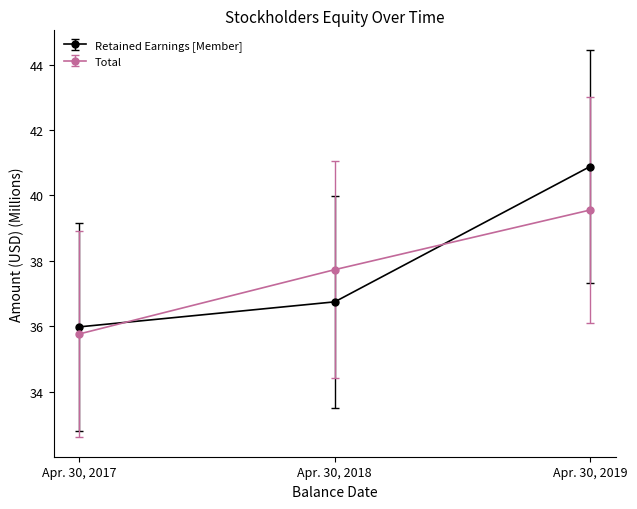

Where does the Total series first go above 37?

Apr. 30, 2018